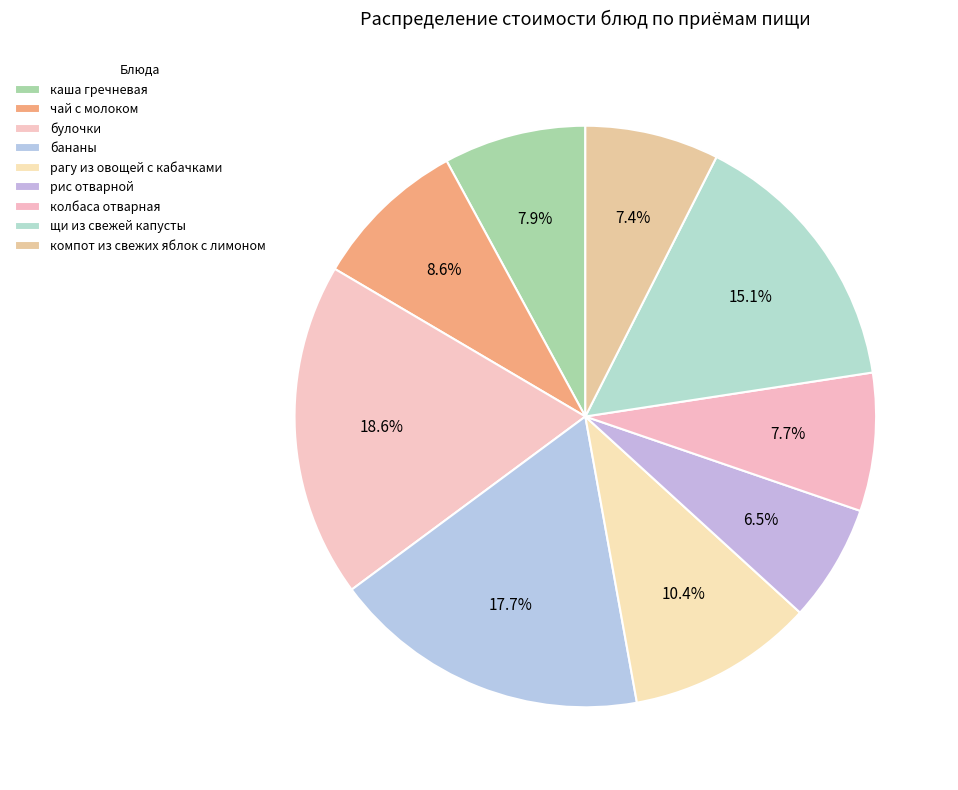

Does any single category account for the majority?

No